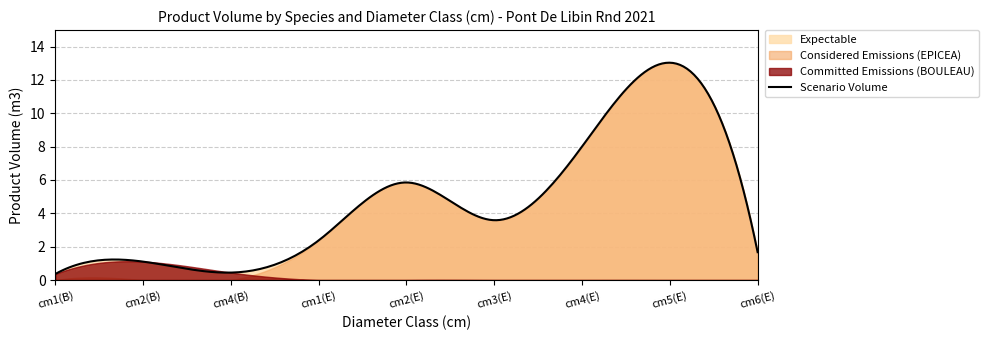

True or false: BOULEAU has more than 0 interior local peaks.

True